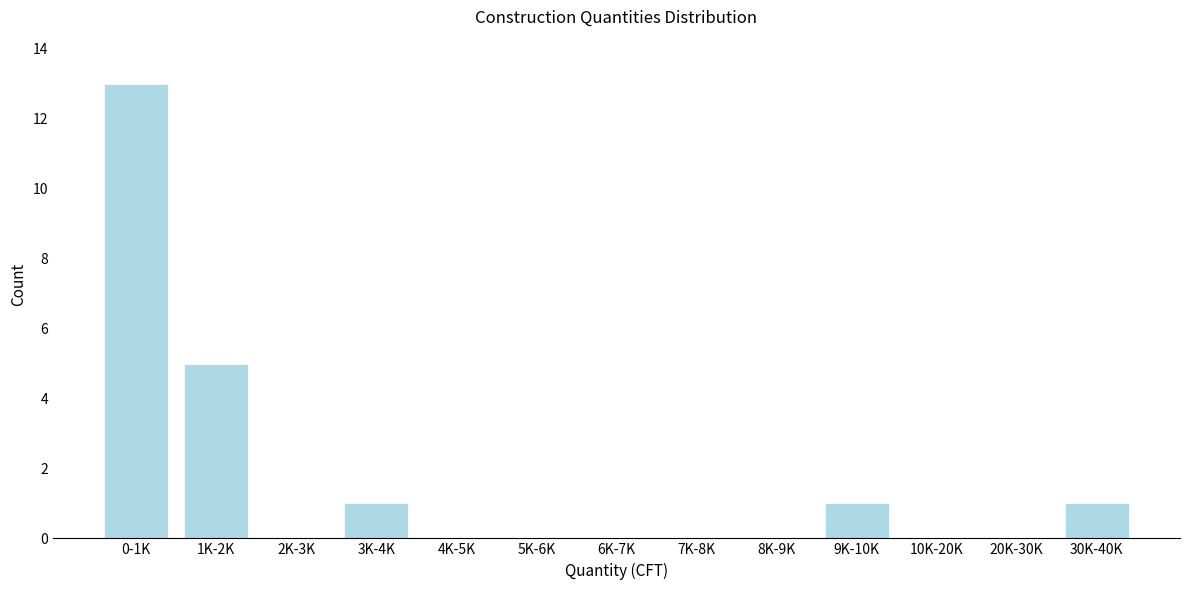

Reading left to right, transcribe all the data shown in this chart.

0-1K=13	1K-2K=5	2K-3K=0	3K-4K=1	4K-5K=0	5K-6K=0	6K-7K=0	7K-8K=0	8K-9K=0	9K-10K=1	10K-20K=0	20K-30K=0	30K-40K=1